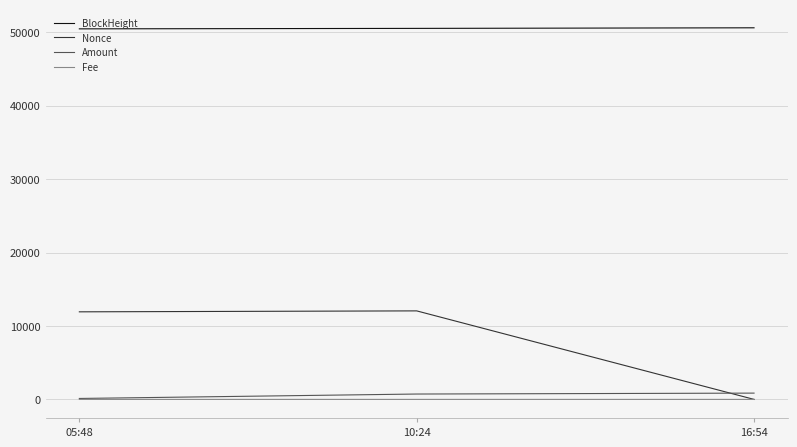

Which series changed the most between 05:48 and 16:54?

Nonce